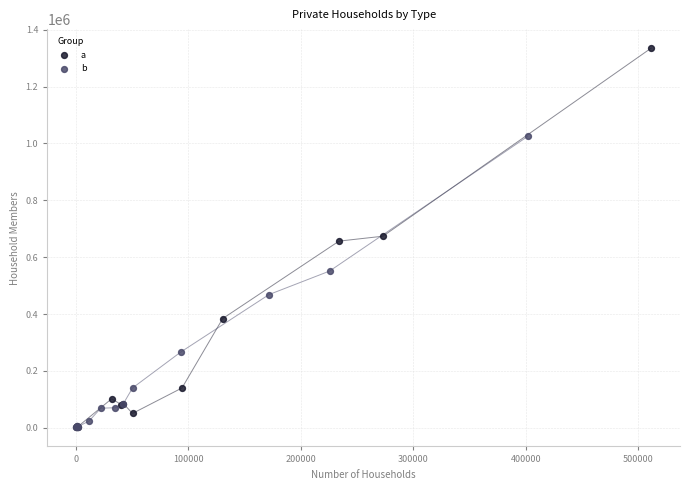

Which series reaches the maximum Y coordinate?

a